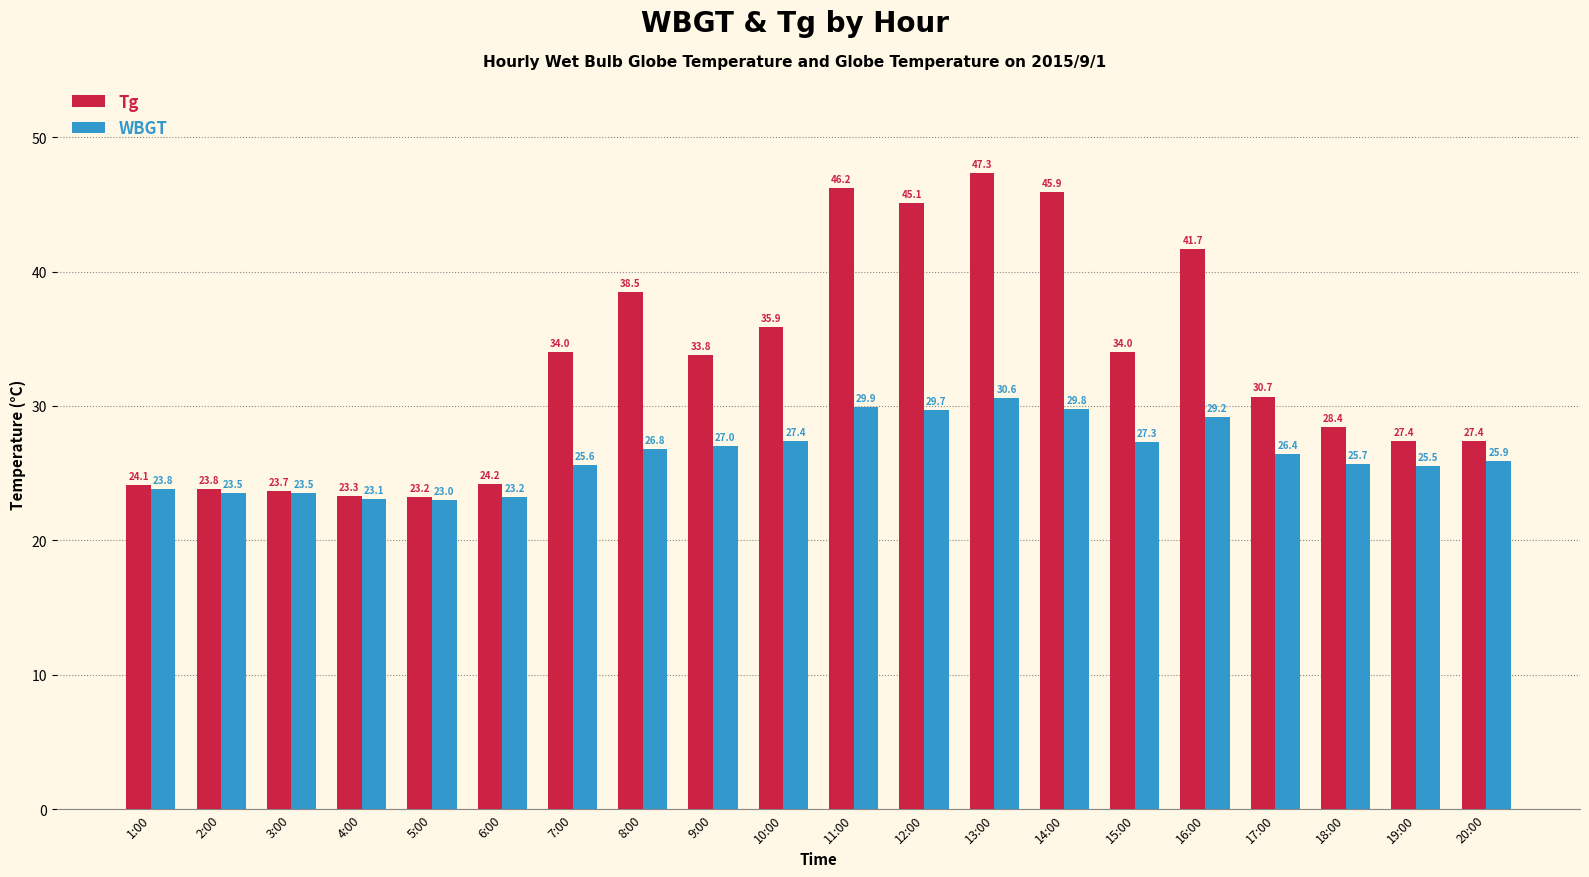

How many values in the WBGT series are below 26?

10